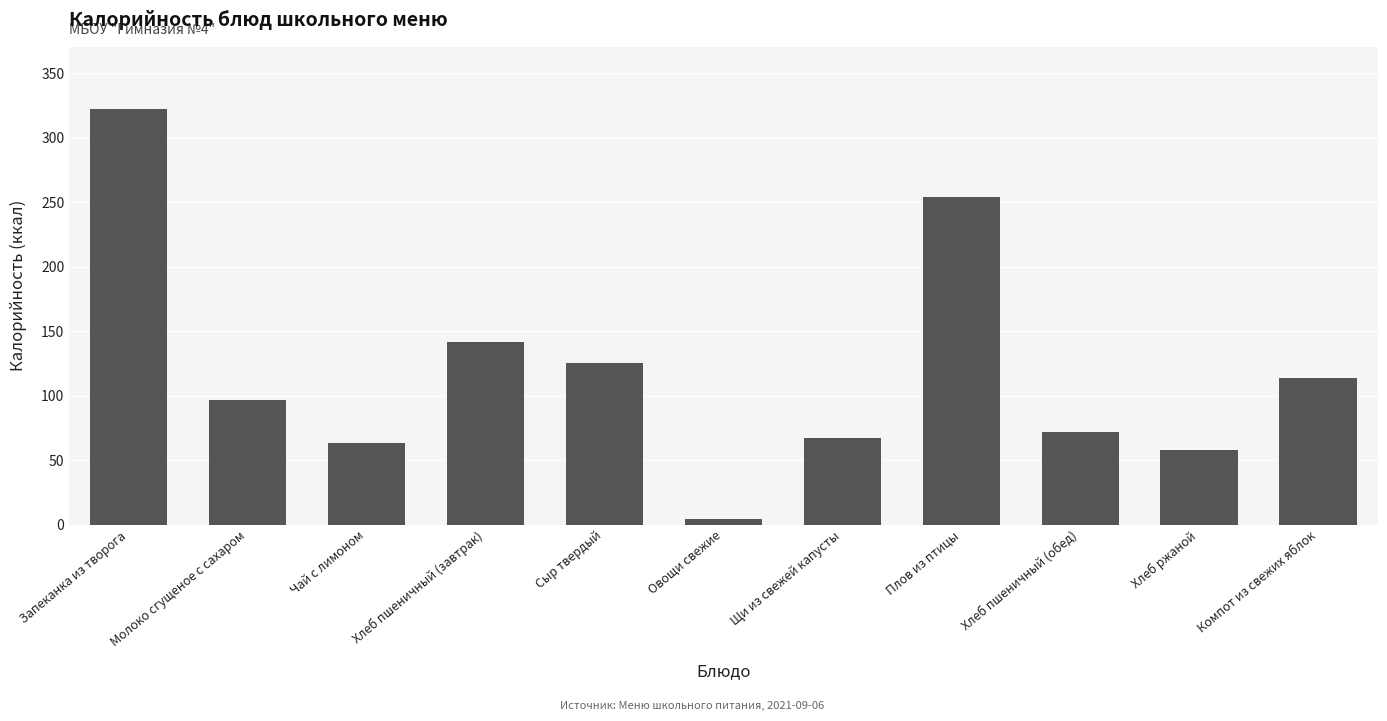

What position from the right is Щи из свежей капусты?

5